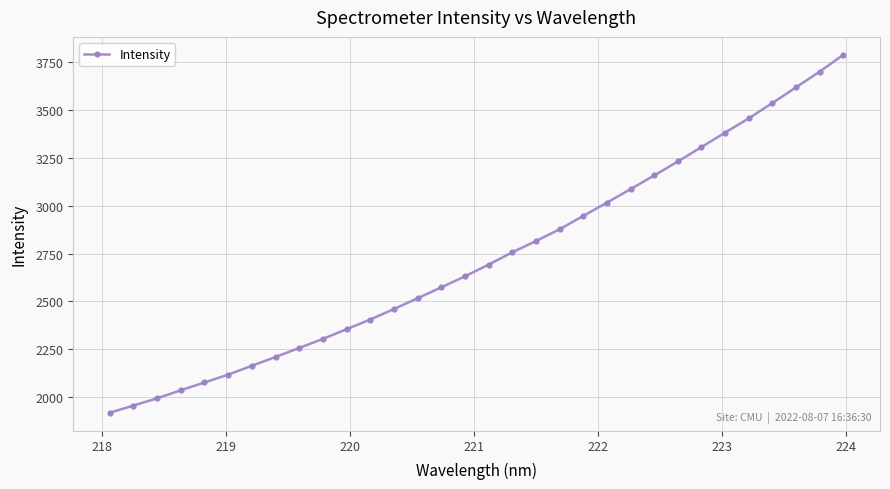

What is the sum of all values?

87343.7